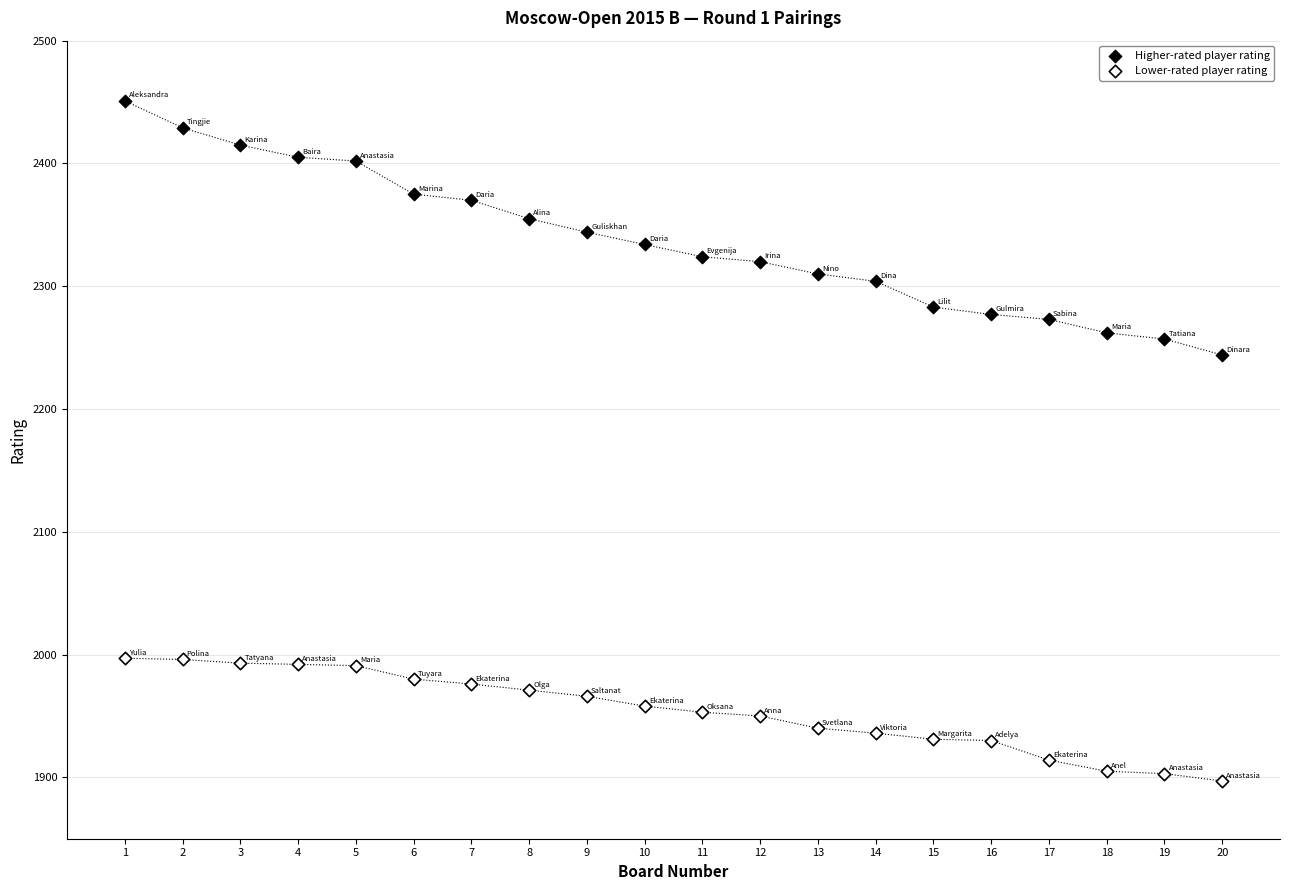

Which series reaches the maximum Y coordinate?

Higher-rated player rating